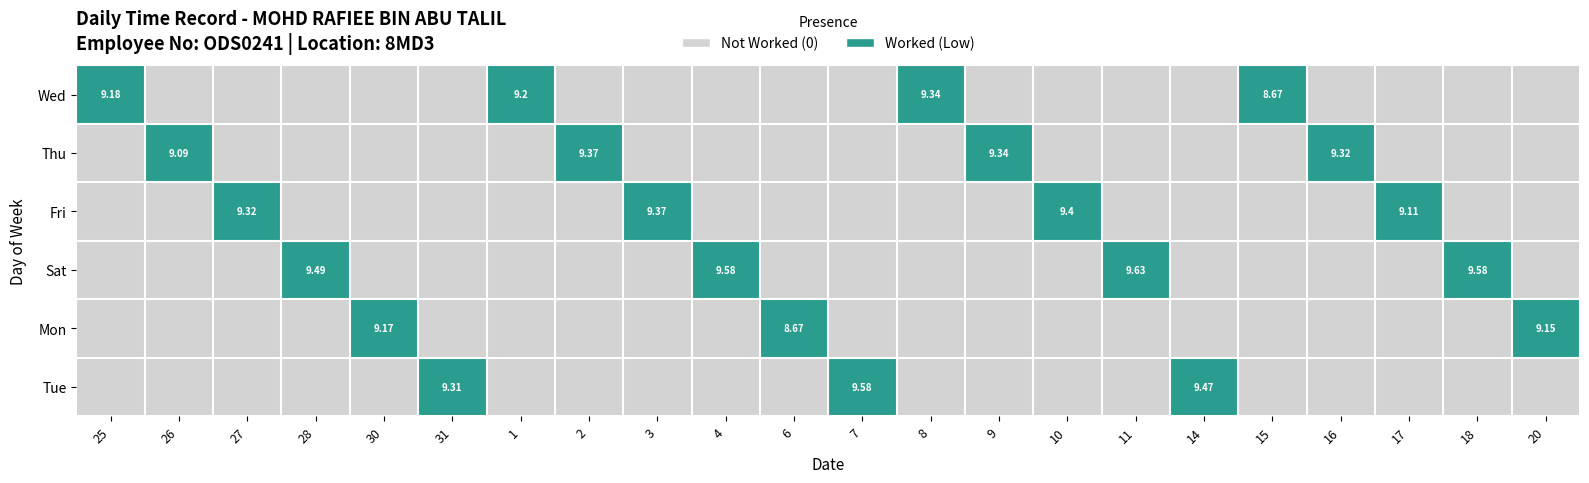

What is the sum of all Thu values?

4